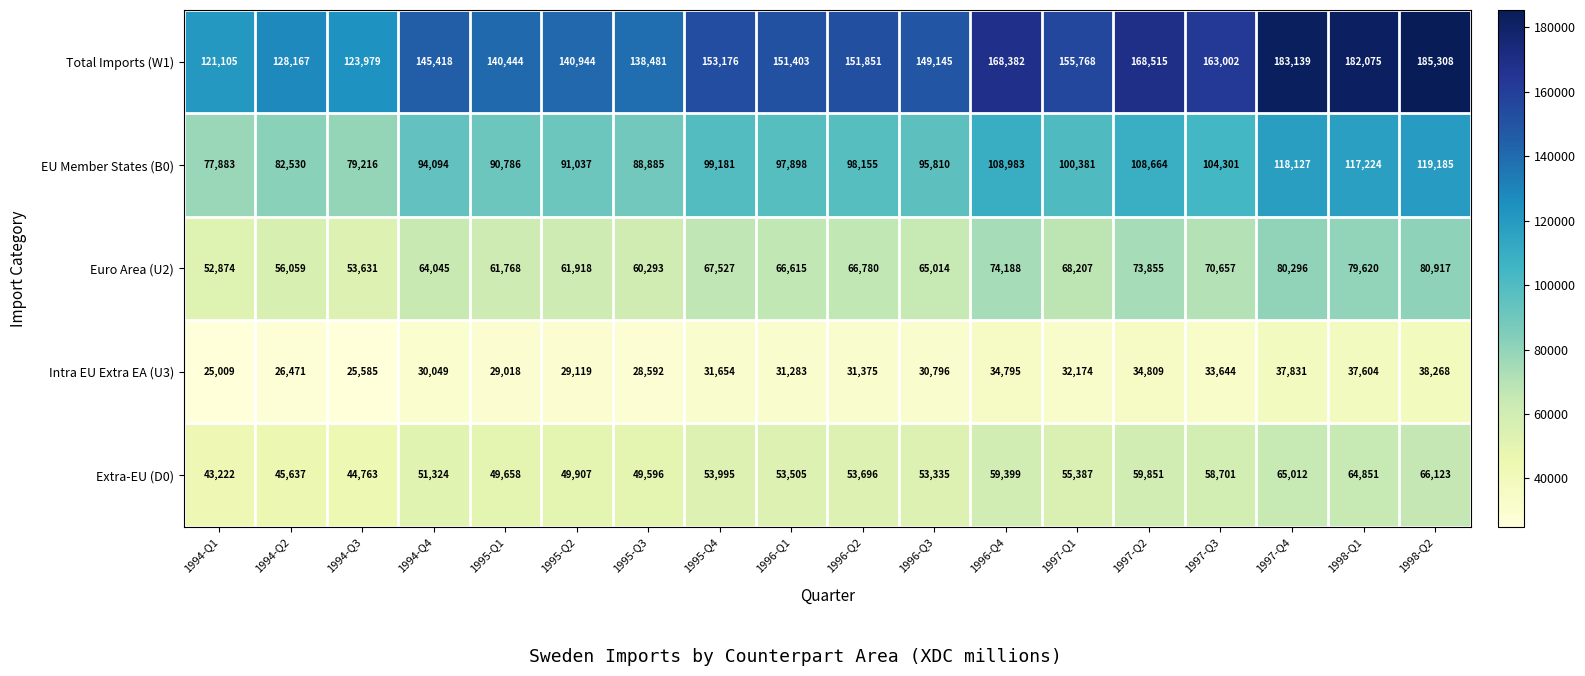

The Euro Area (U2) series shows 80917 at 1998-Q2. True or false?

True